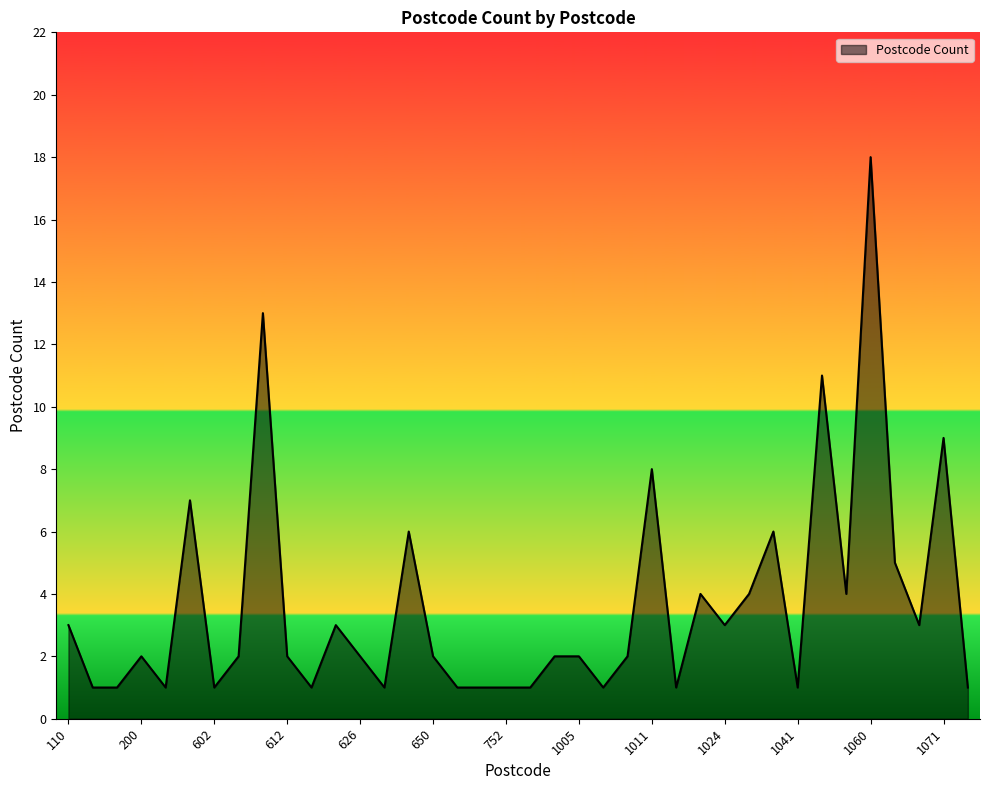

Does the chart display data point markers on the line(s)?

No